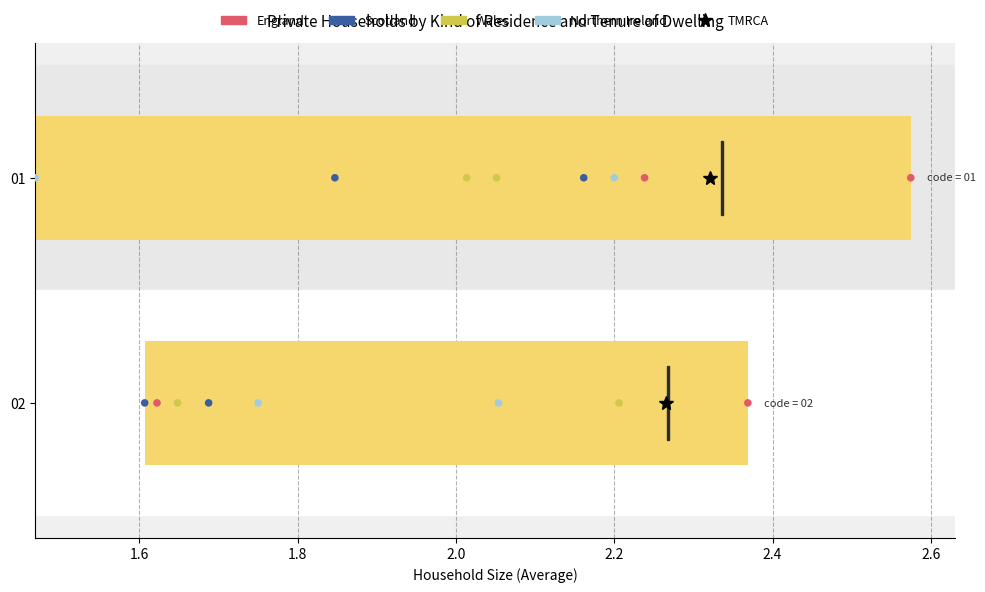

At how many categories does at least one series exceed 2?

2